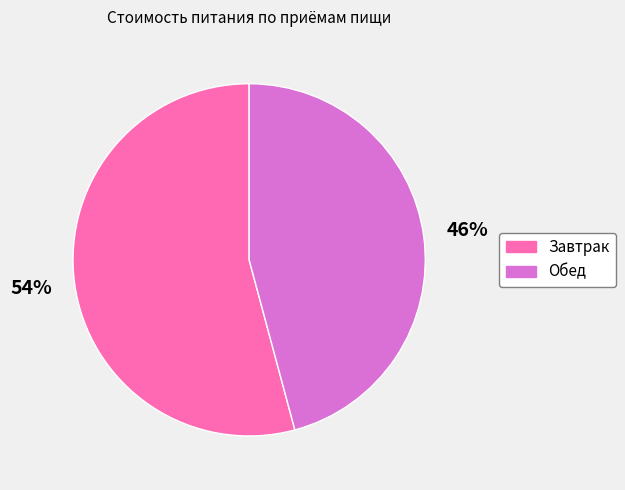

Which category accounts for the majority?

Завтрак